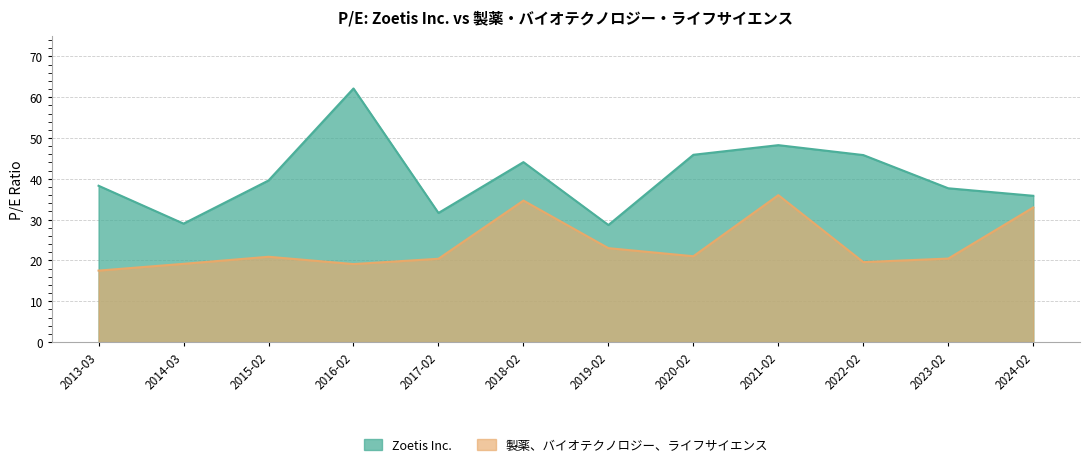

Which series has the widest spread of values?

Zoetis Inc.